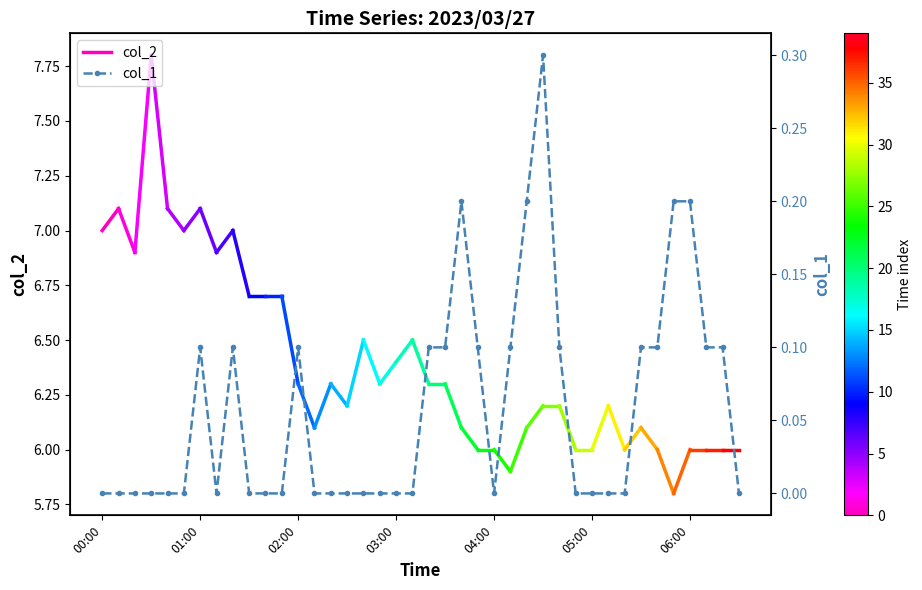

At which category does the data reach its first local peak?

01:00